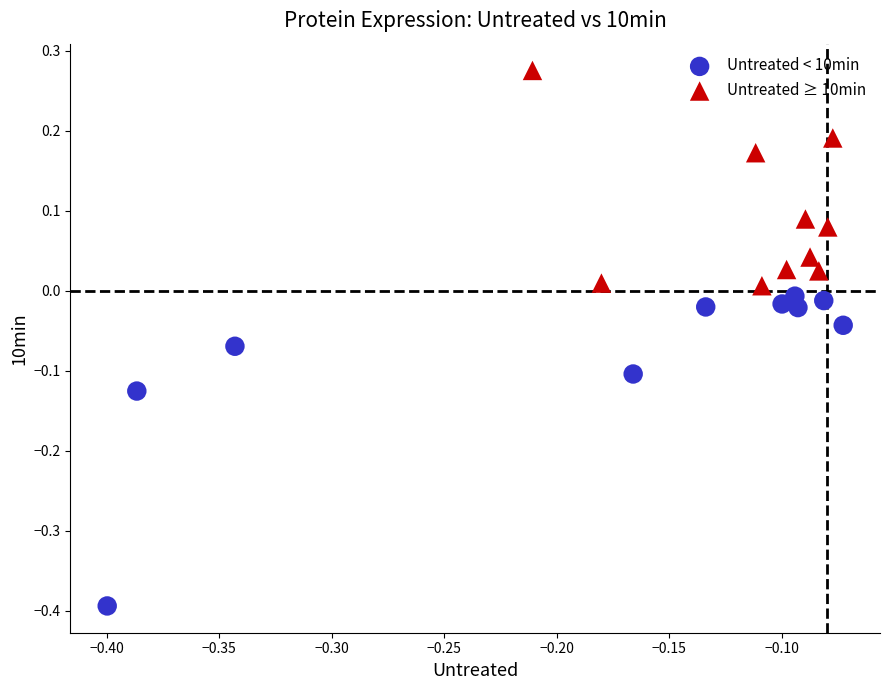

Which series reaches the minimum Y coordinate?

Untreated < 10min